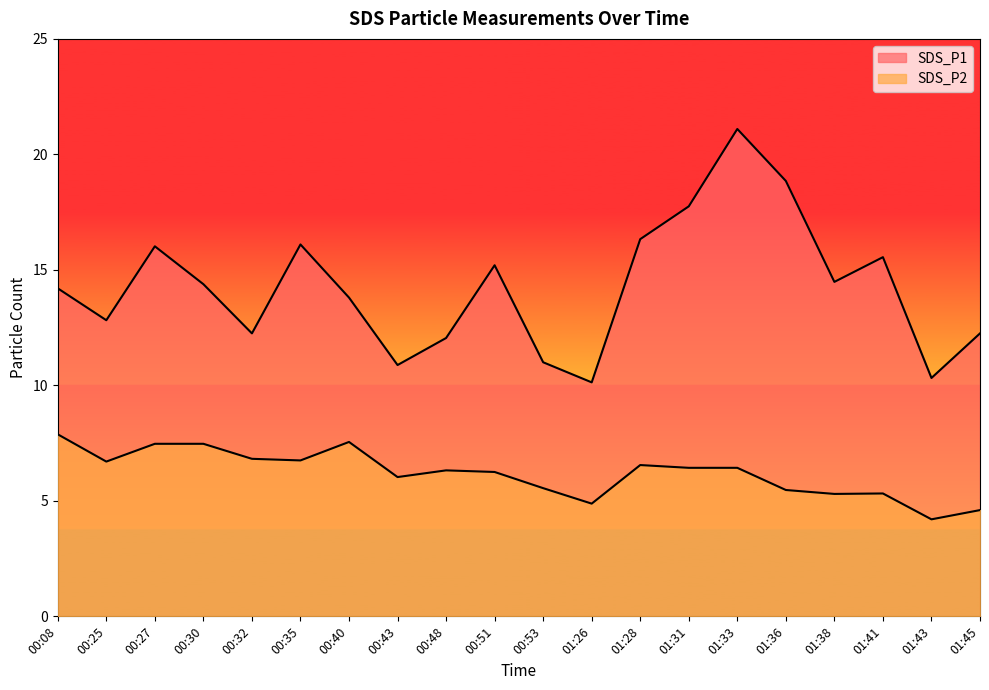

In SDS_P2, how many points are lower than both neighbors (excluding endpoints)?

6